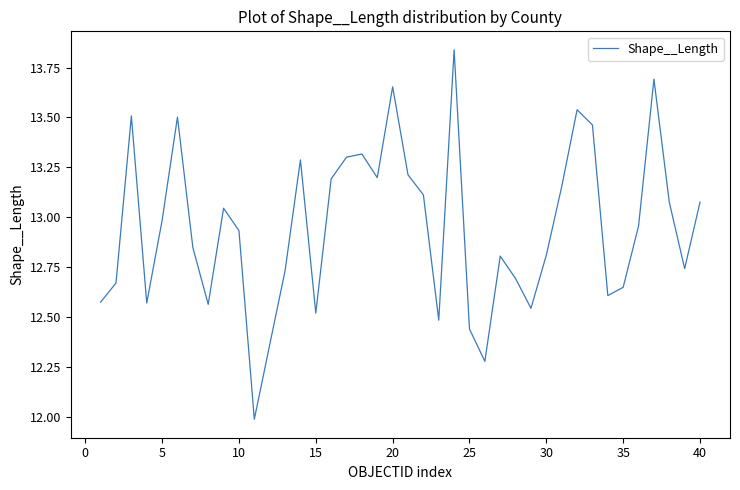

What is the difference between the maximum and minimum values?

1.8